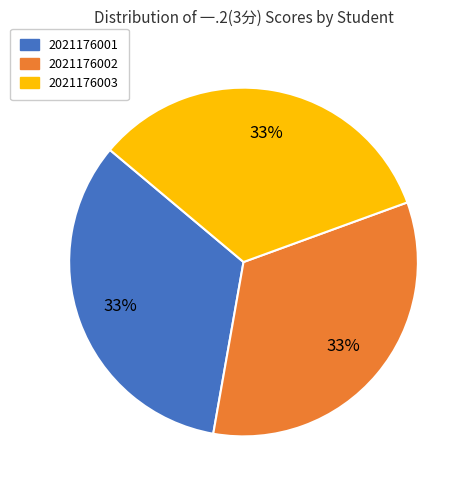

To the nearest percent, what is the difference between the largest and smallest slice percentages?

0%